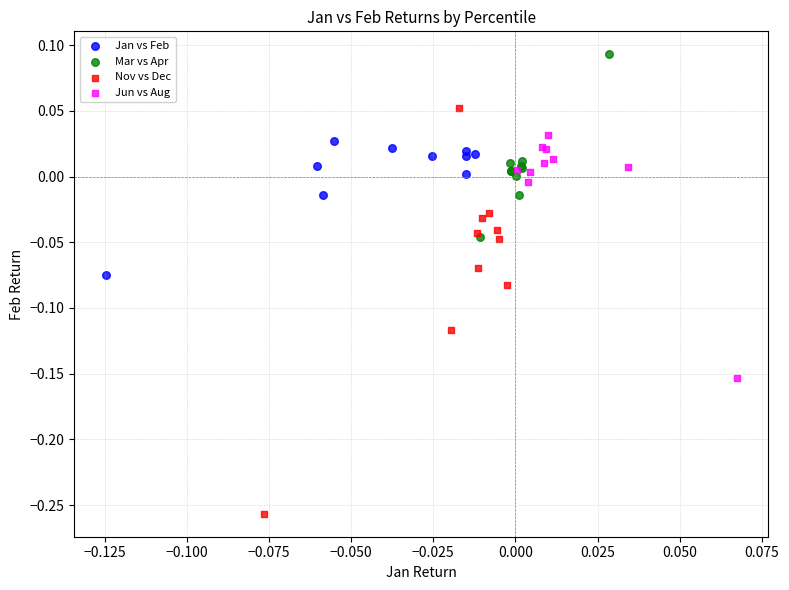

Which series reaches the maximum Y coordinate?

Mar vs Apr